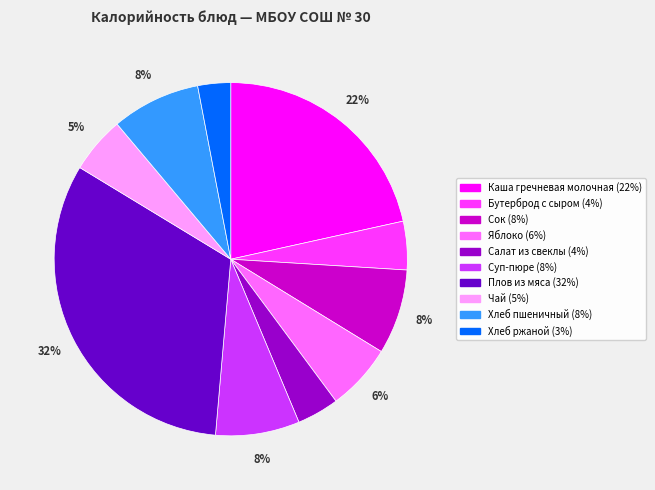

To the nearest percent, what is the difference between the largest and smallest slice percentages?

29%